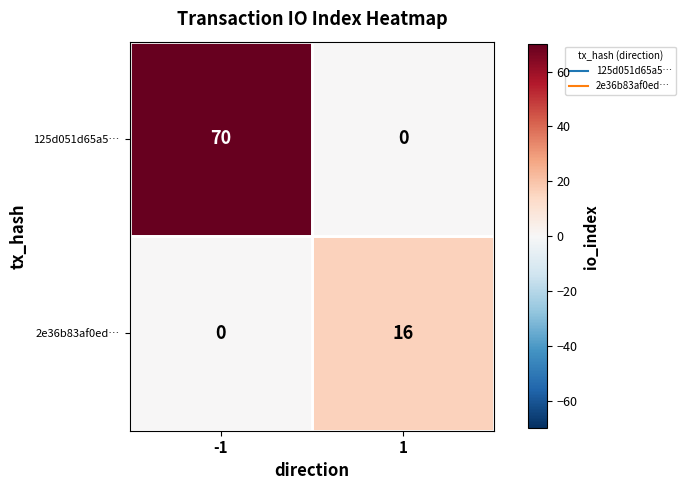

At -1, list the series in order from largest to smallest.

125d051d65a5…, 2e36b83af0ed…